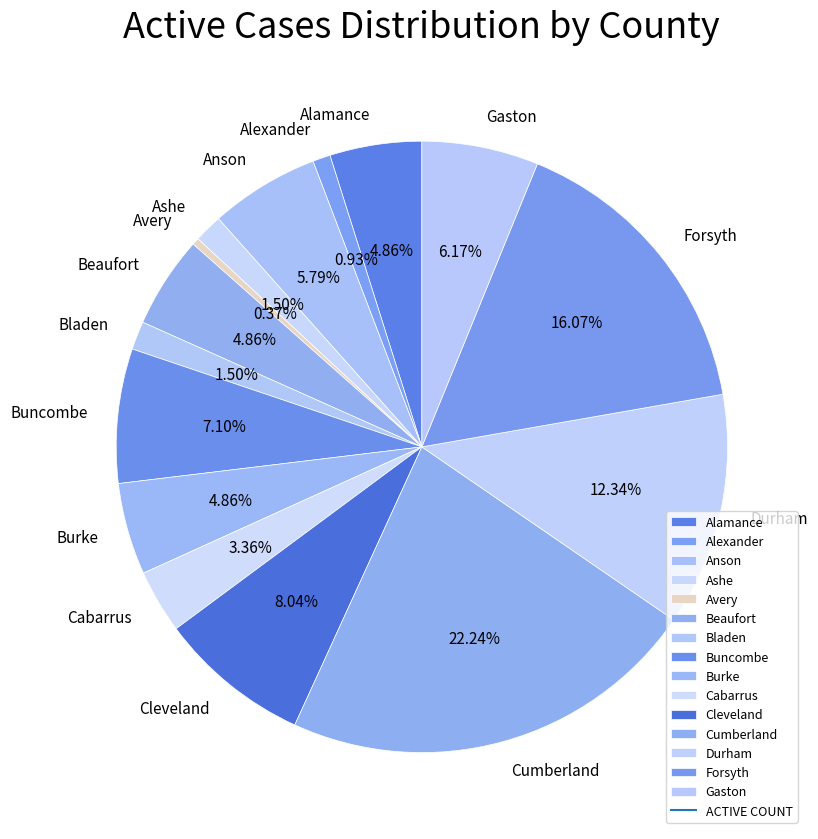

What percentage is the Gaston slice, to the nearest percent?

6%